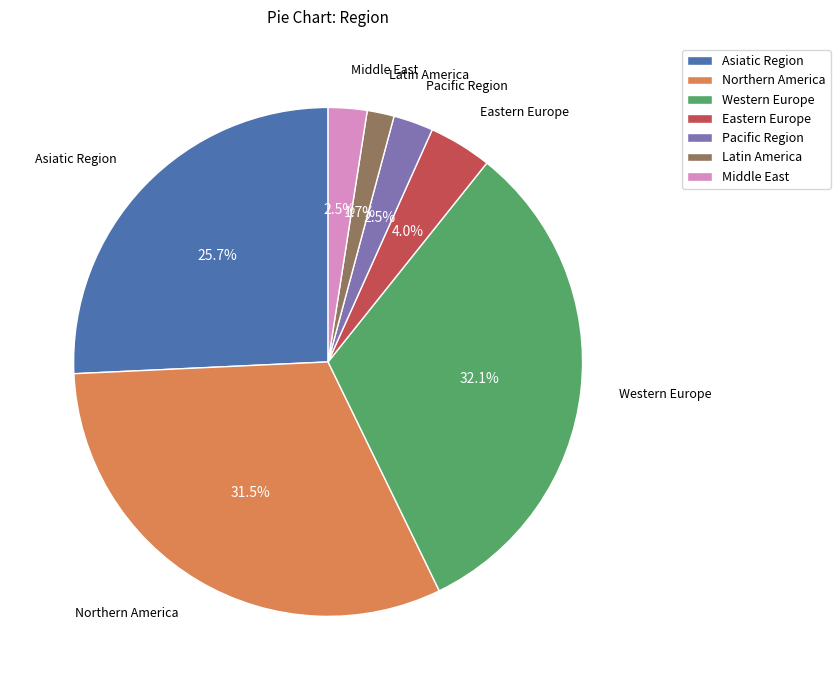

What percentage is NOT represented by Middle East?

97.5%